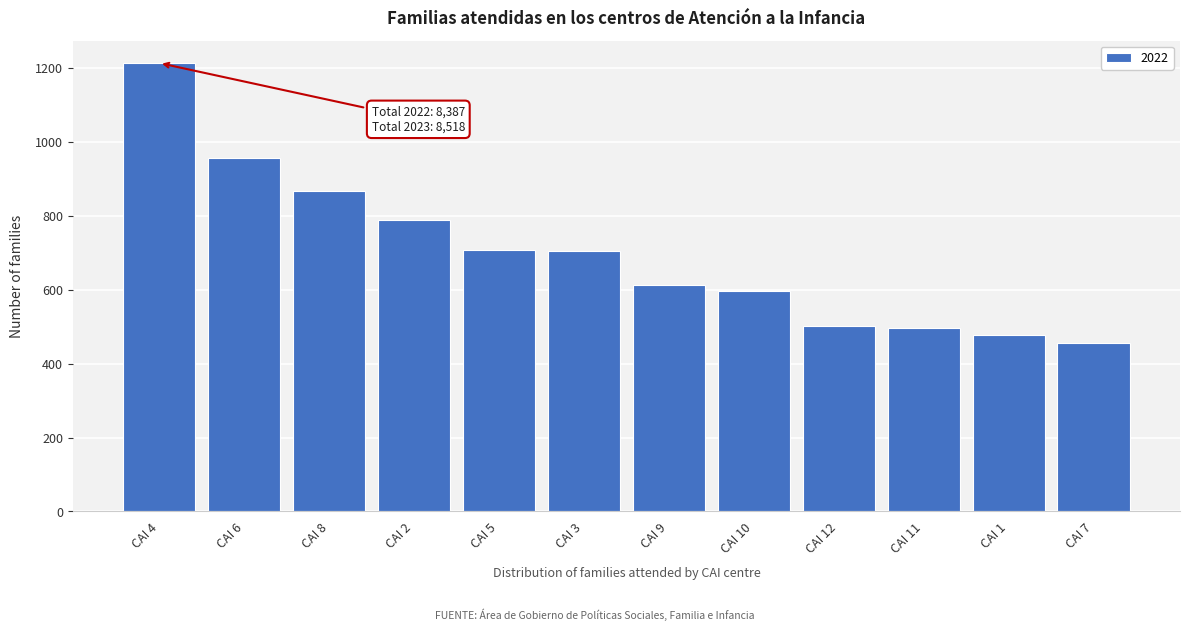

What value does the data have at CAI 10, to the nearest 100?

600